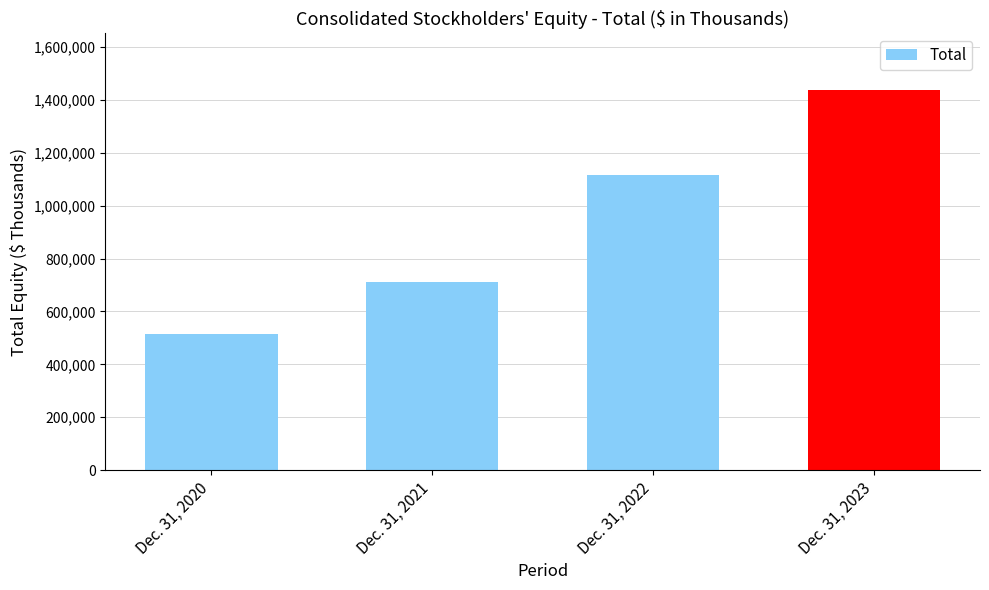

What is the sum of the values at Dec. 31, 2023 and Dec. 31, 2021?

2147384